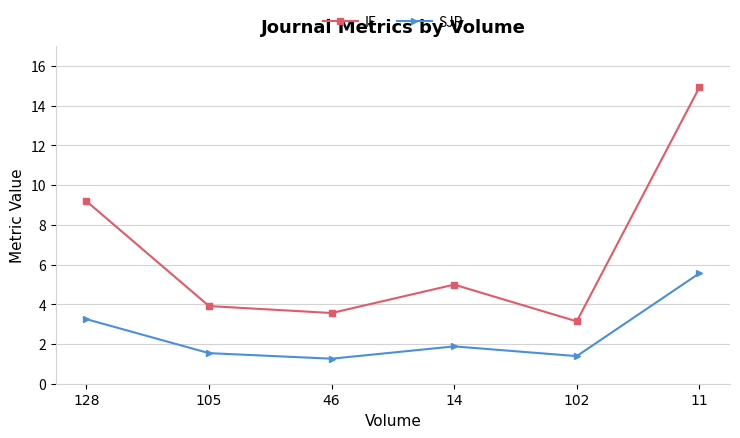

Is this an area chart (filled region under the line)?

No